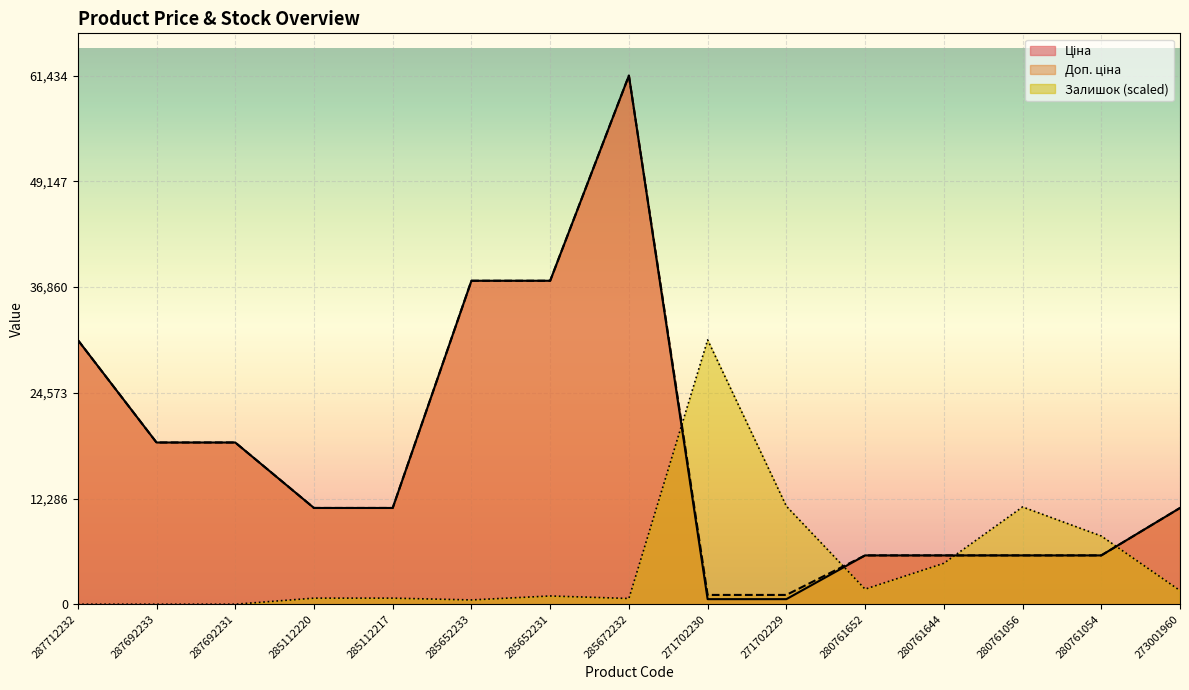

Reading left to right, what are all the values shown in this chart?

Ціна: 287712232=30717.1	287692233=18796.8	287692231=18796.8	285112220=11188.2	285112217=11188.2	285652233=37593.6	285652231=37593.6	285672232=61434.3	271702230=589.9	271702229=589.9	280761652=5673.8	280761644=5673.8	280761056=5673.8	280761054=5673.8	273001960=11188.2
Доп. ціна: 287712232=30717.1	287692233=18796.8	287692231=18796.8	285112220=11188.2	285112217=11188.2	285652233=37593.6	285652231=37593.6	285672232=61434.3	271702230=1081.7	271702229=1081.7	280761652=5673.8	280761644=5673.8	280761056=5673.8	280761054=5673.8	273001960=11188.2
Залишок: 287712232=0.0	287692233=0.0	287692231=0.0	285112220=709.5	285112217=709.5	285652233=500.8	285652231=959.9	285672232=667.8	271702230=30717.1	271702229=11393.7	280761652=1752.9	280761644=4757.8	280761056=11310.2	280761054=7929.7	273001960=1585.9